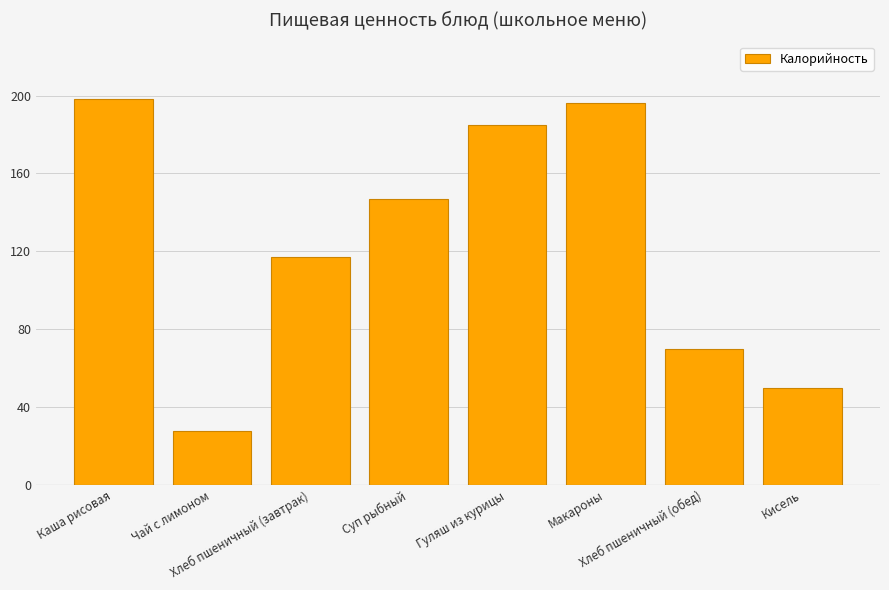

At which category does the chart reach its minimum across all series?

Чай с лимоном